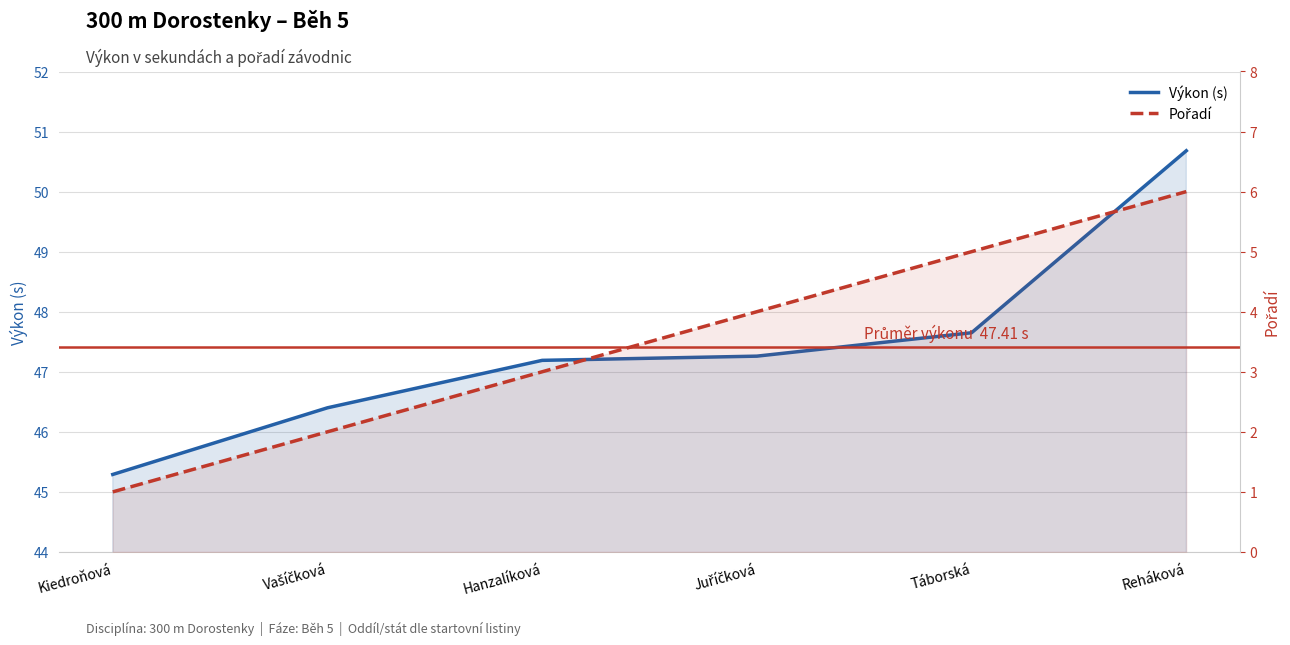

True or false: Výkon (s) and Pořadí intersect in this chart.

False